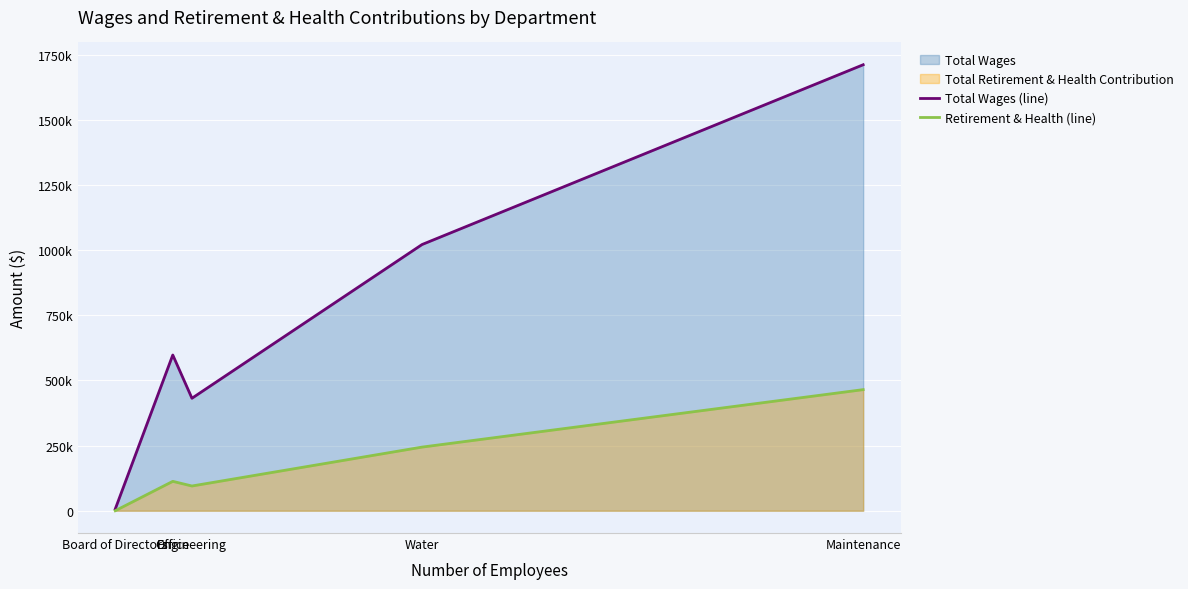

True or false: Total Wages (line) and Retirement & Health (line) cross at least once.

False